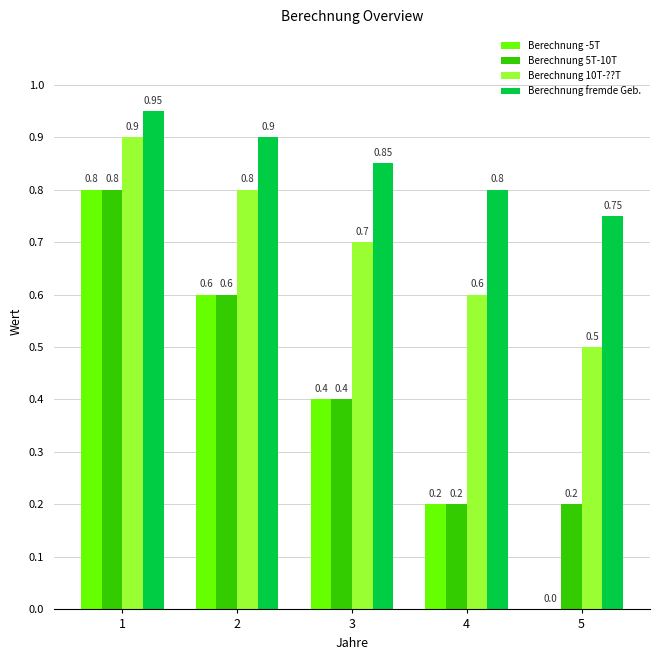

What are all the series names shown in the legend?

Berechnung -5T, Berechnung 5T-10T, Berechnung 10T-??T, Berechnung fremde Geb.